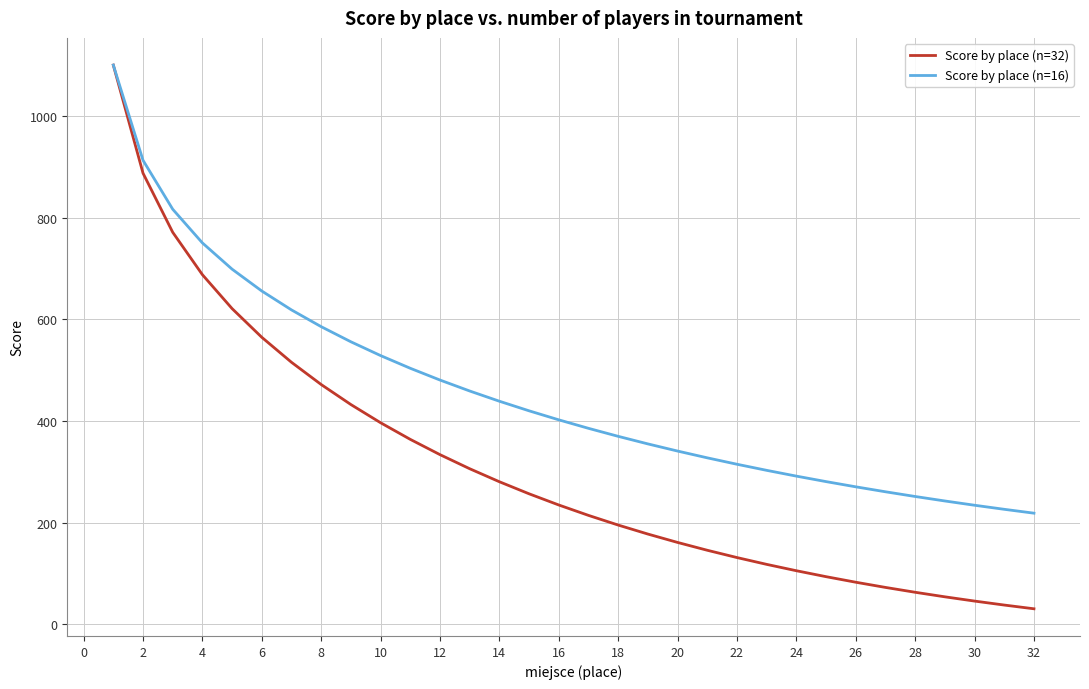

Which series has the largest range (max minus min)?

Score by place (n=32)